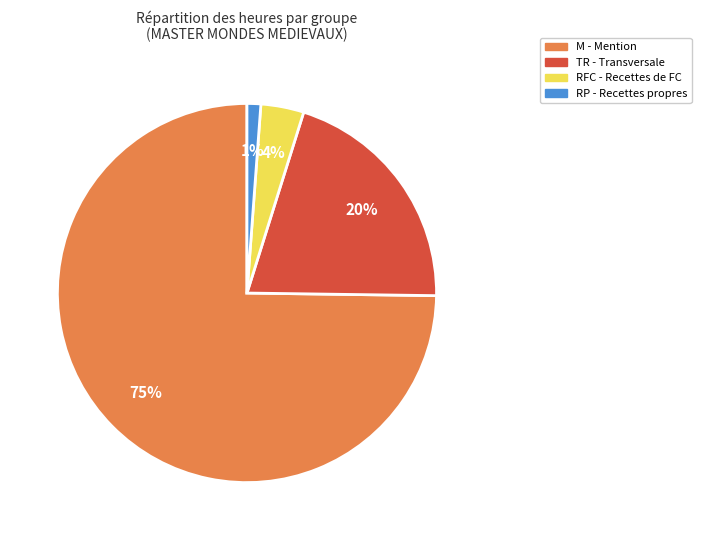

Is there any slice that represents more than half of the pie?

Yes